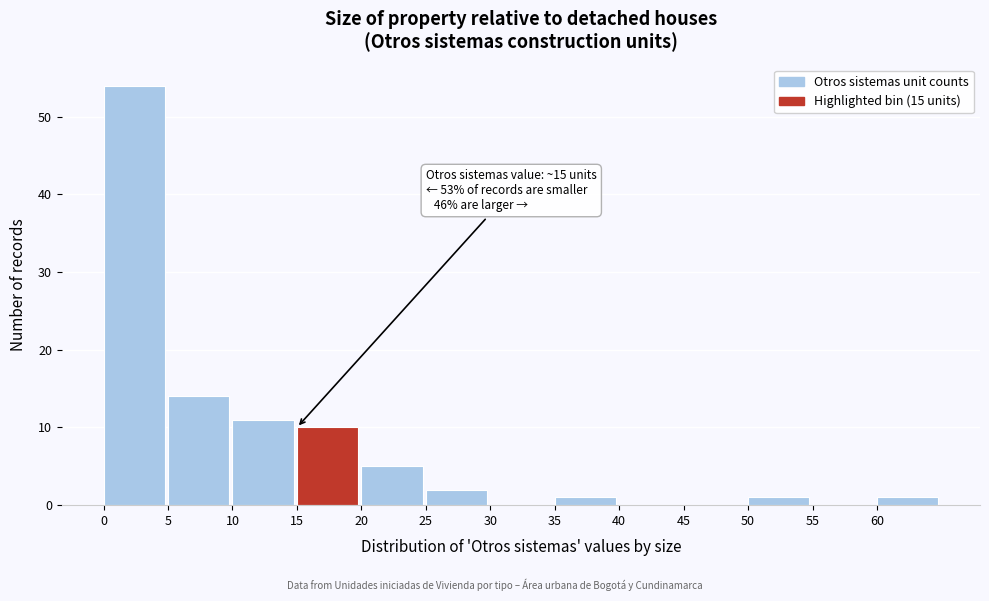

Over which range of the x-axis is the bar tallest?

0 to 5